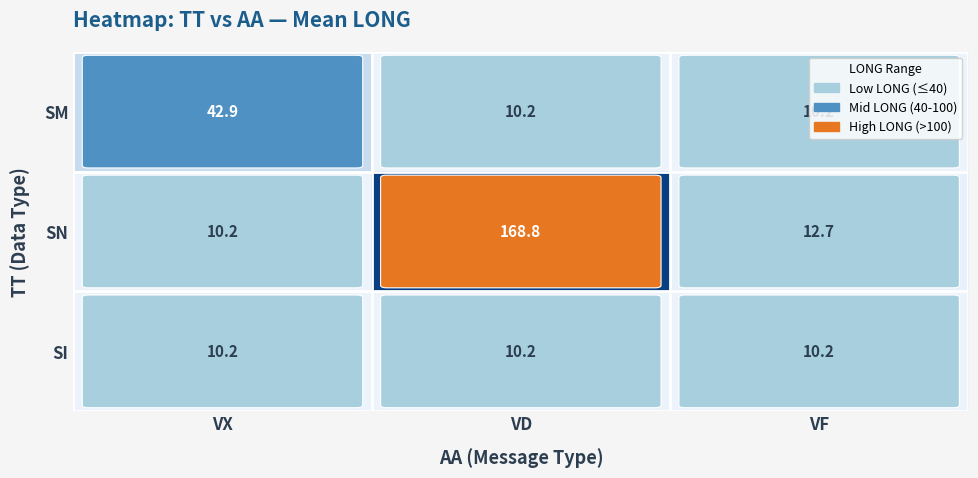

What is the difference between the highest and lowest values at VD?

158.6